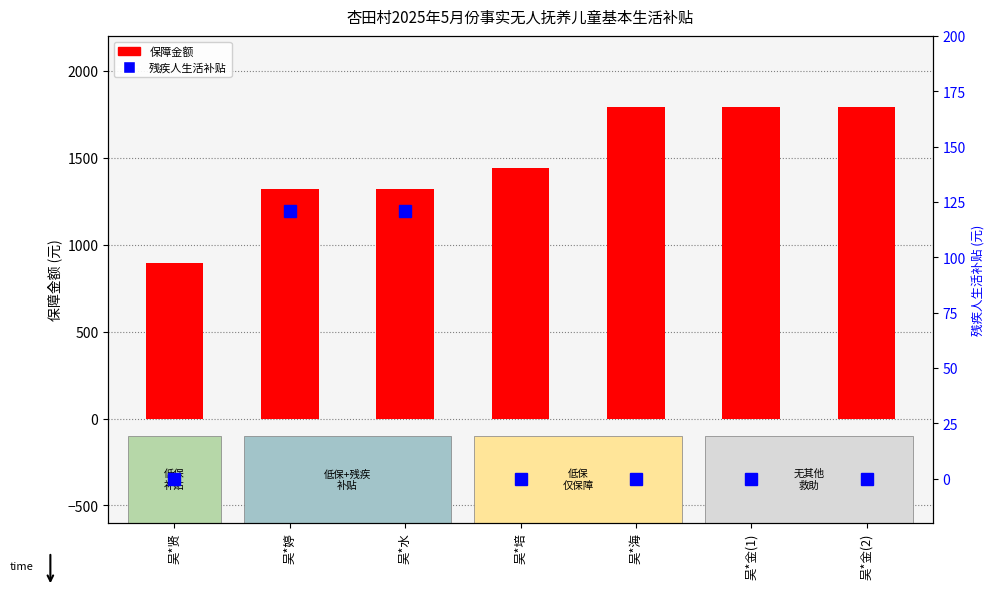

At which label is 残疾人生活补贴 closest to 60?

吴*贤